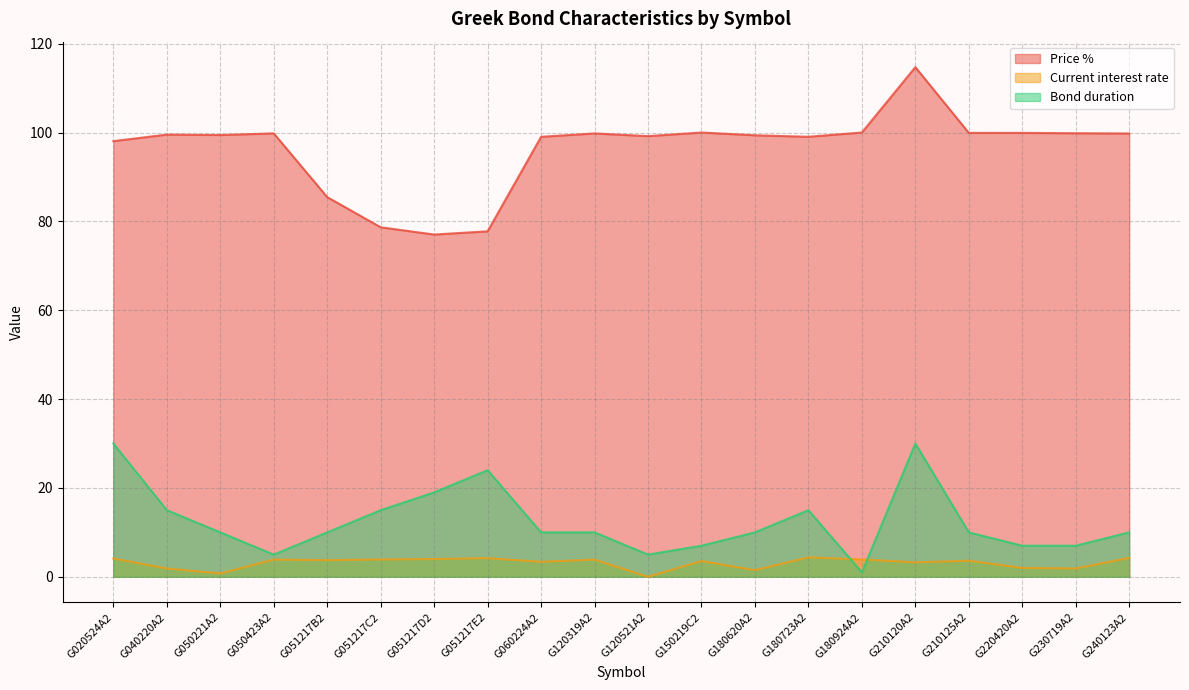

What is the label of the 17th point from the right?

G050423A2